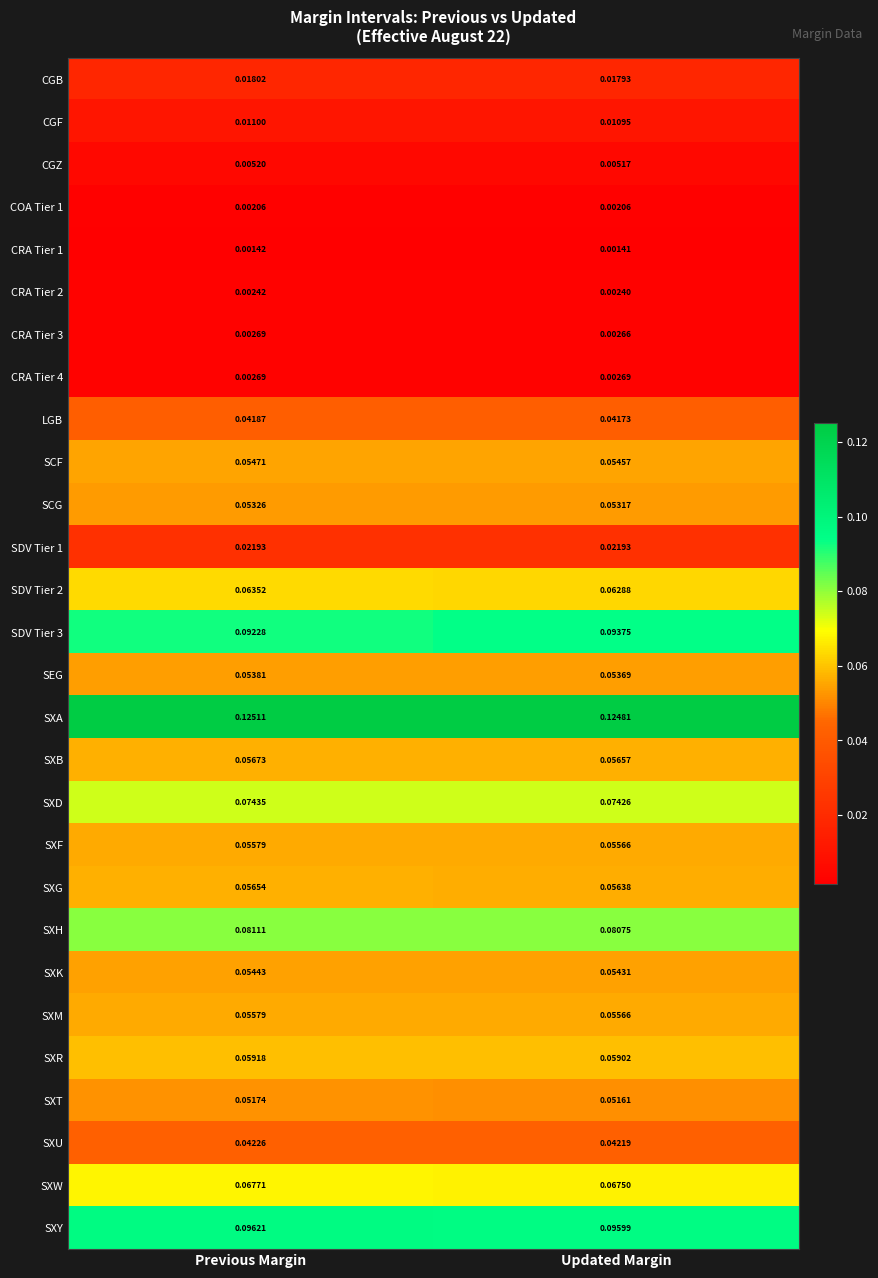

Which label corresponds to the largest value in the chart?

Previous Margin